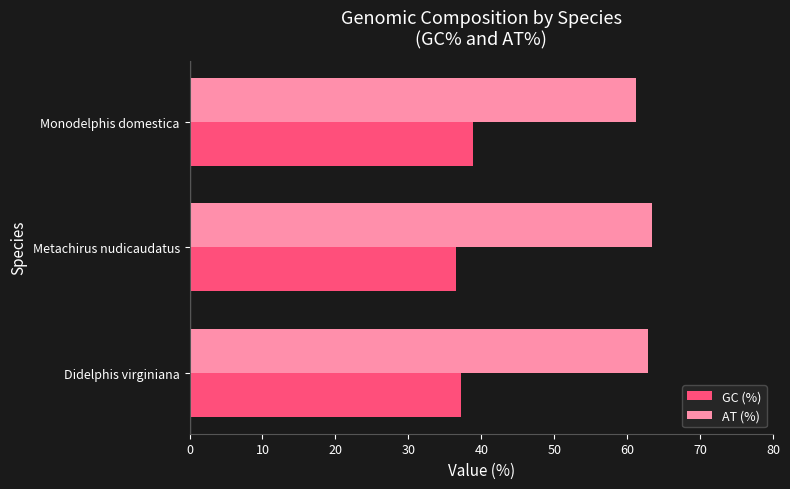

Is the value of AT (%) at Metachirus nudicaudatus greater than the value of GC (%) at Monodelphis domestica?

Yes